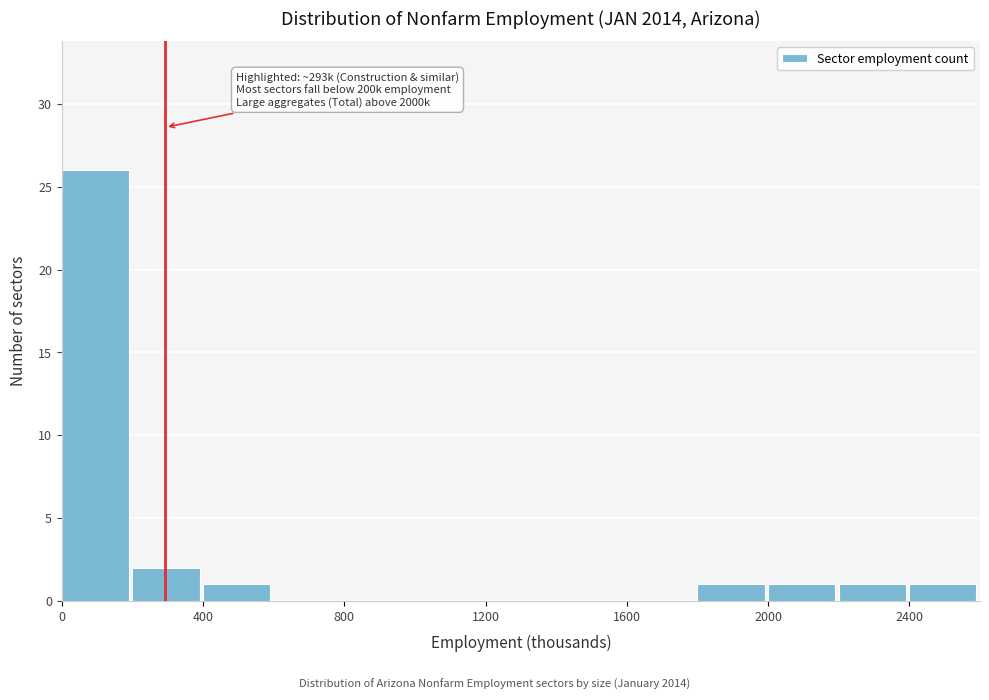

Which range on the x-axis has the tallest bar?

0 to 200